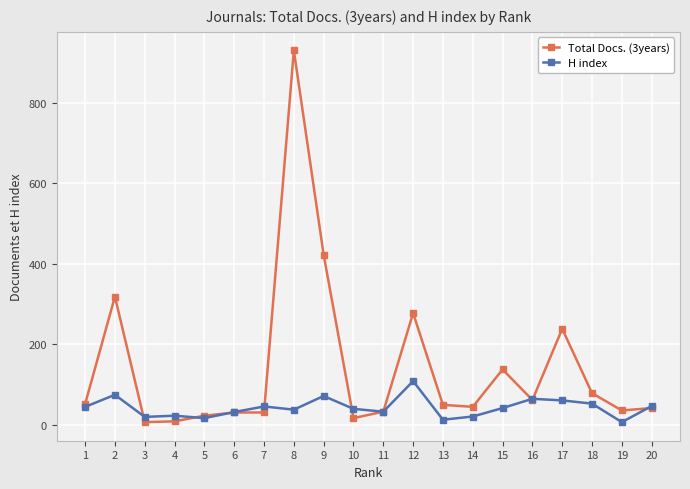

Does the chart have visible grid lines?

Yes